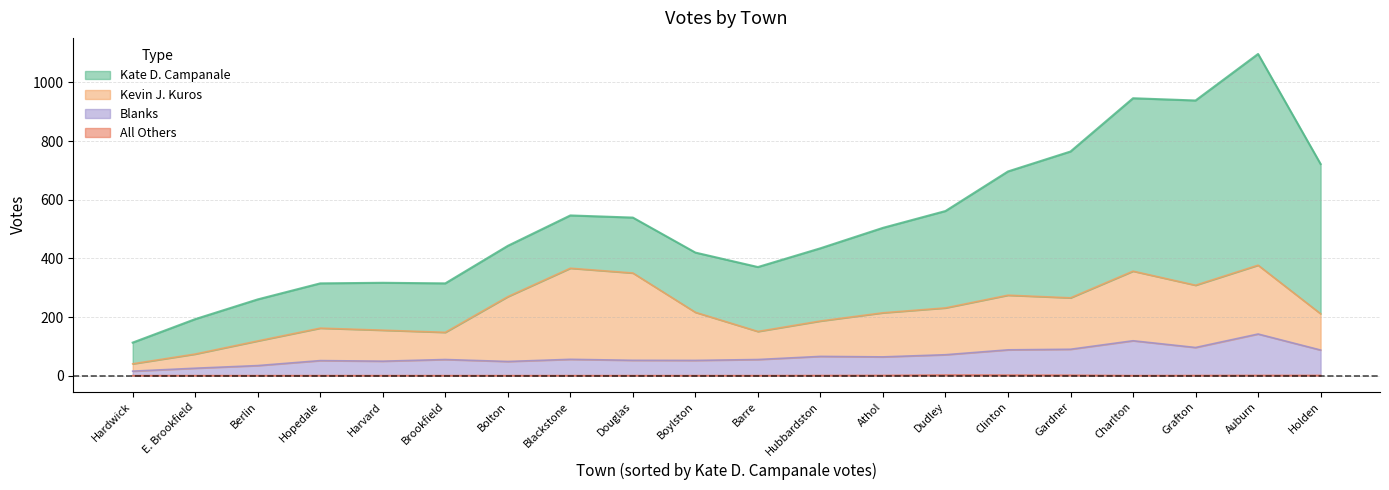

List the series in order of their peak value, lowest first.

All Others, Blanks, Kevin J. Kuros, Kate D. Campanale